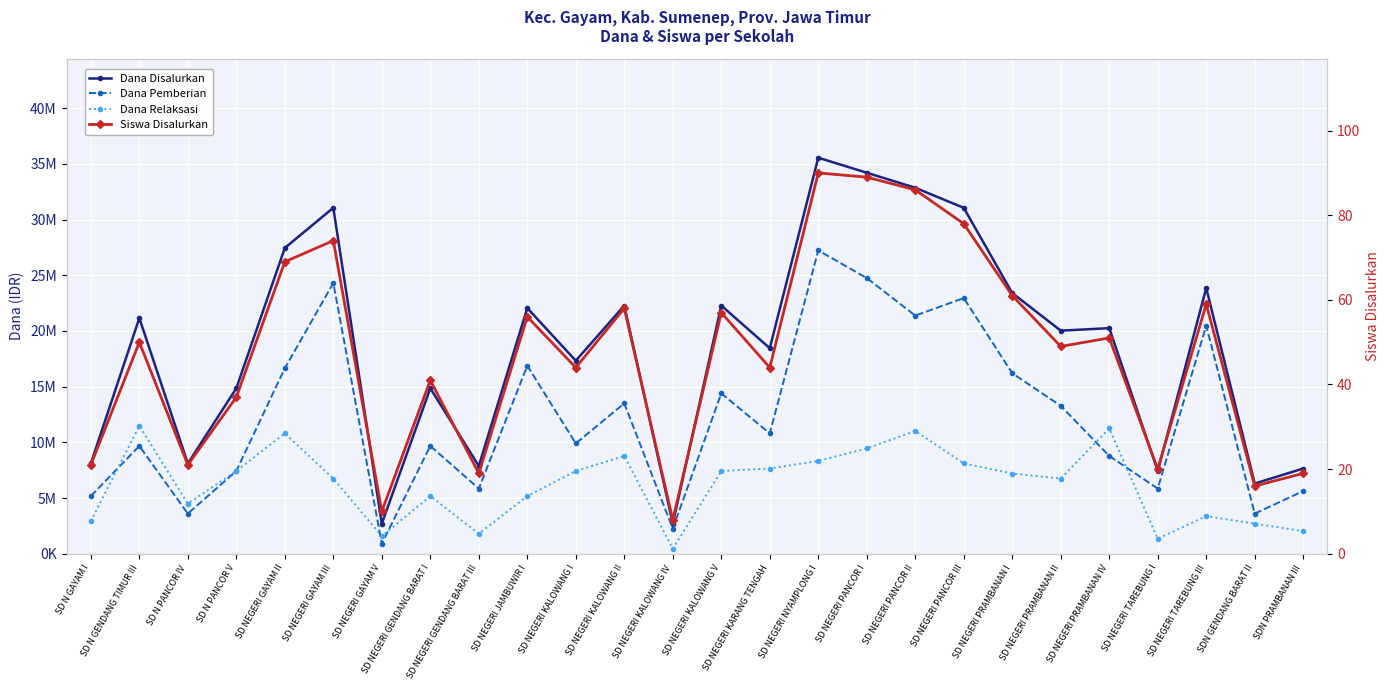

At which label is Dana Pemberian closest to 14062500?

SD NEGERI KALOWANG V